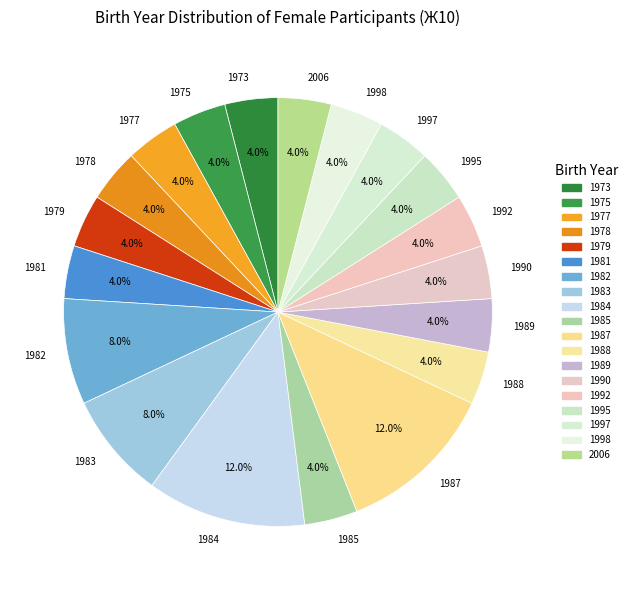

Combined, do 1995 and 1973 account for over 50%?

No